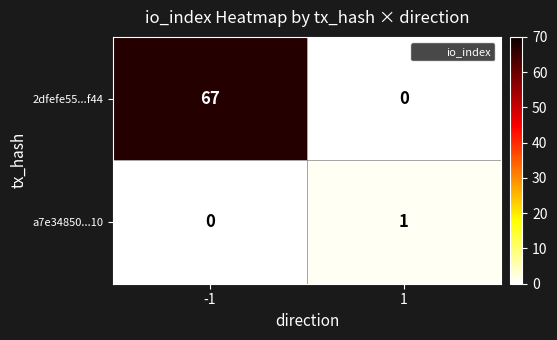

Reading left to right, transcribe all the data shown in this chart.

2dfefe55...f44: -1=67	1=0
a7e34850...10: -1=0	1=1